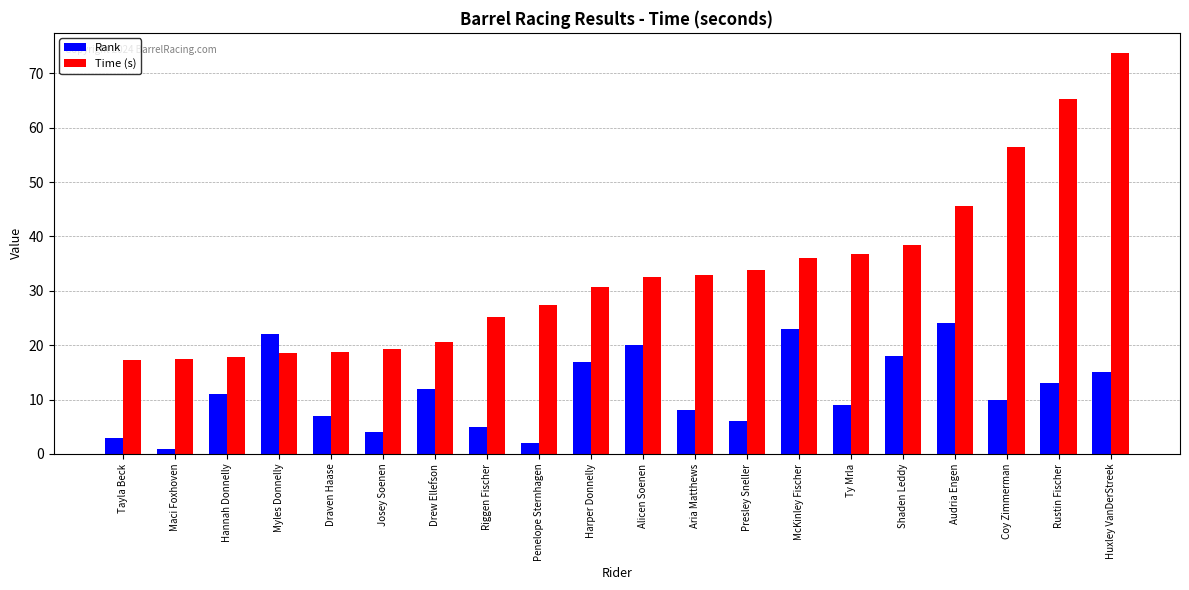

What is the value of the Time (s) bar at the 11th from the left?

32.6